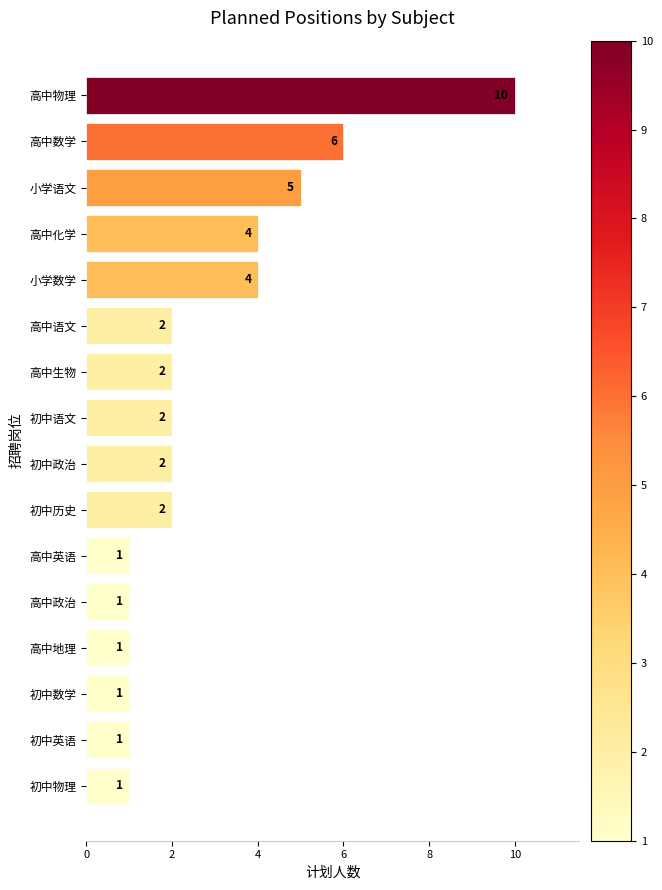

How many values are between 1 and 4?

13